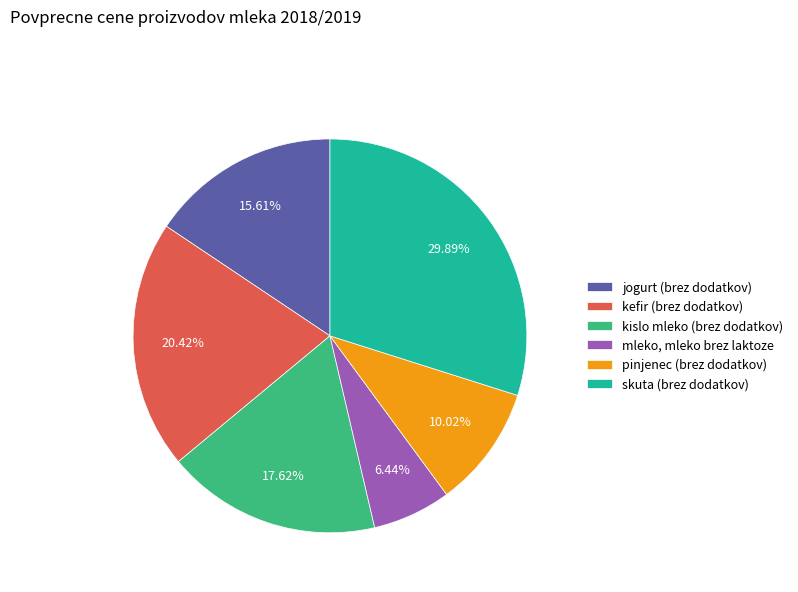

Is it true that kefir (brez dodatkov) is 20% of the pie?

True